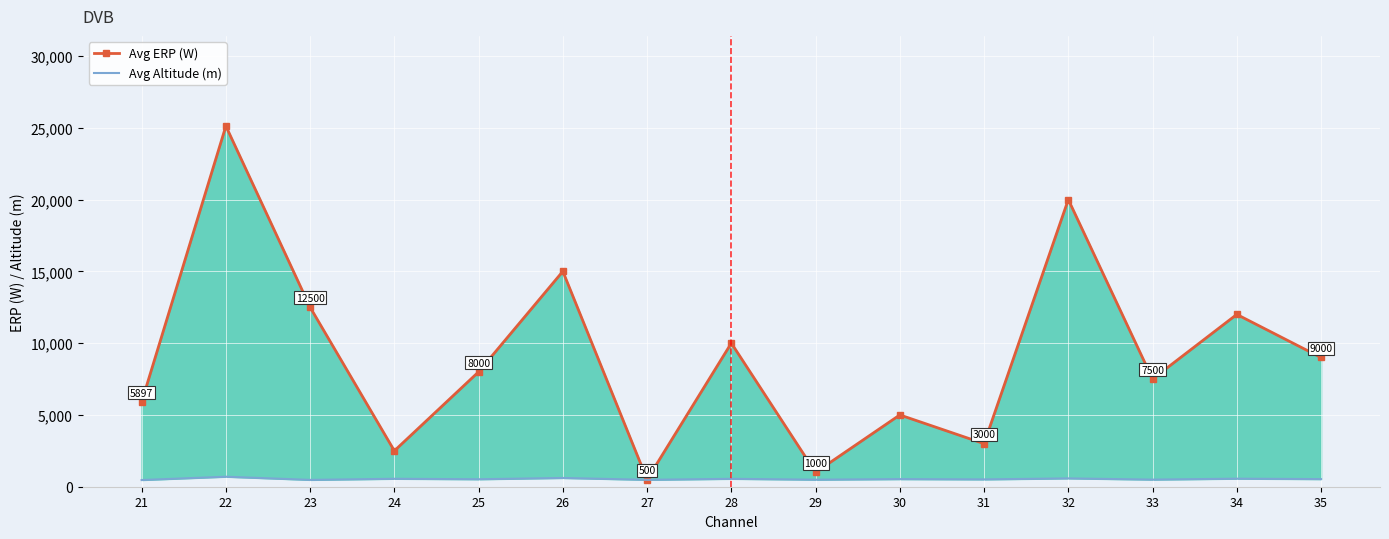

Reading left to right, what are all the values shown in this chart?

Avg ERP (W): 5897	25118	12500	2500	8000	15000	500	10000	1000	5000	3000	20000	7500	12000	9000
Avg Altitude (m): 466	697	476	553	520	610	480	550	490	530	510	580	495	560	530